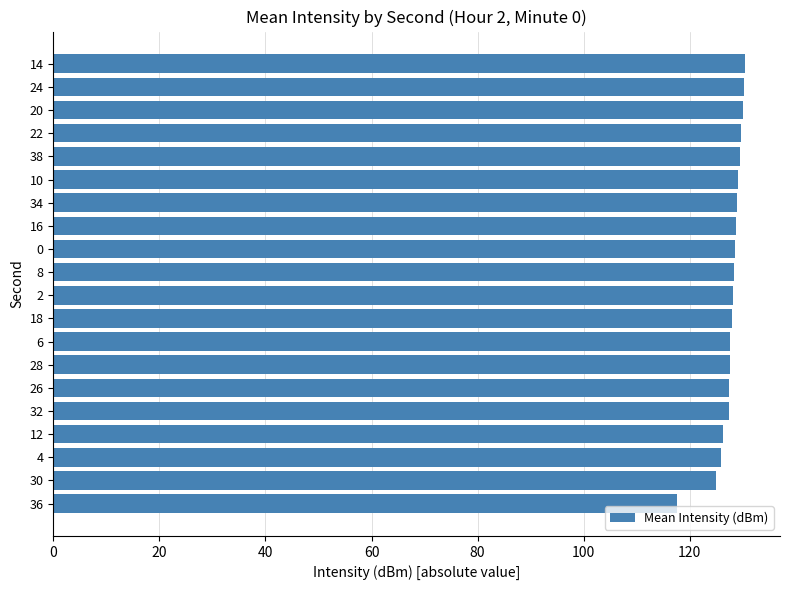

True or false: the data shows 130.3 at 24.

True